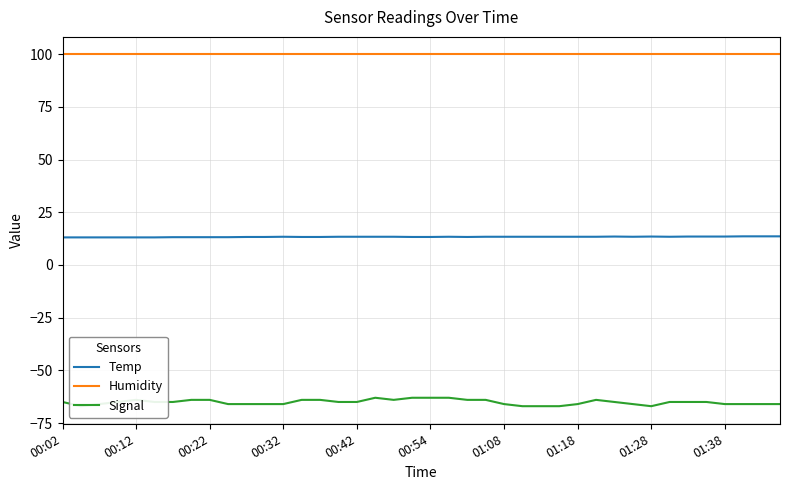

Which series has the largest range (max minus min)?

Signal